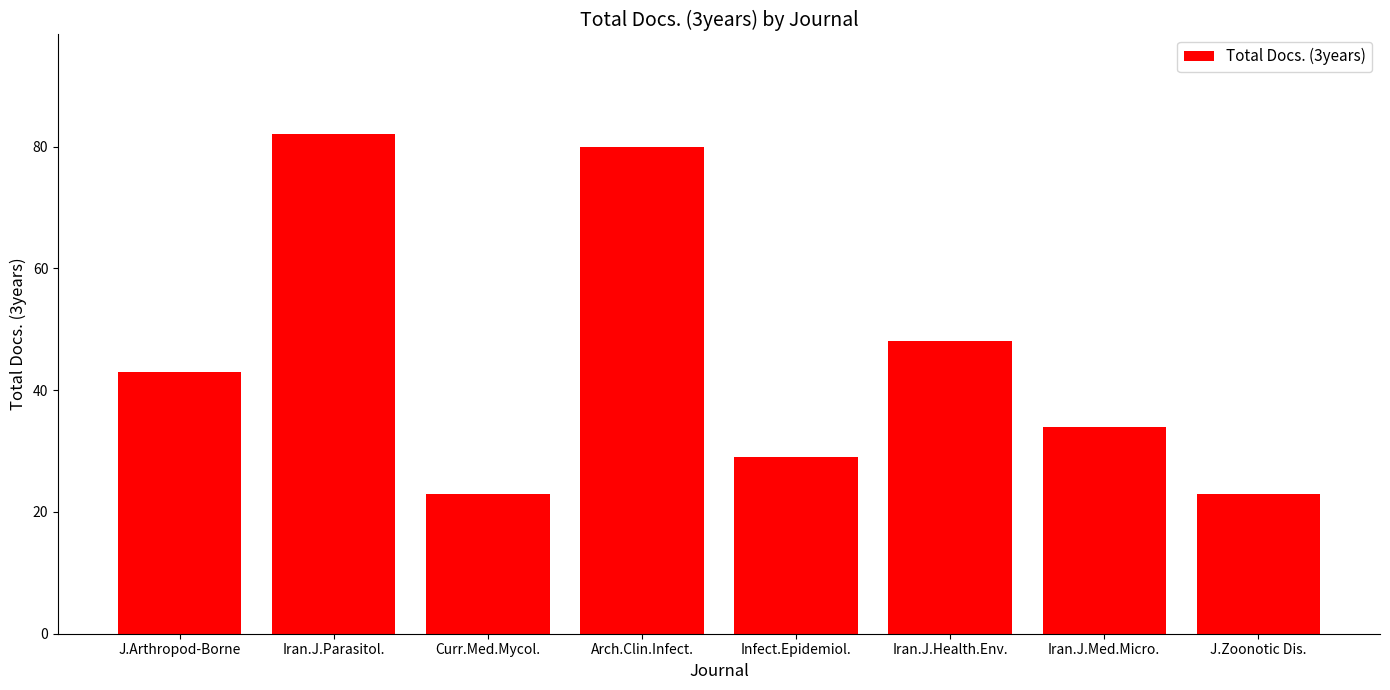

What is the change in value from Iran.J.Parasitol. to J.Zoonotic Dis.?

-59